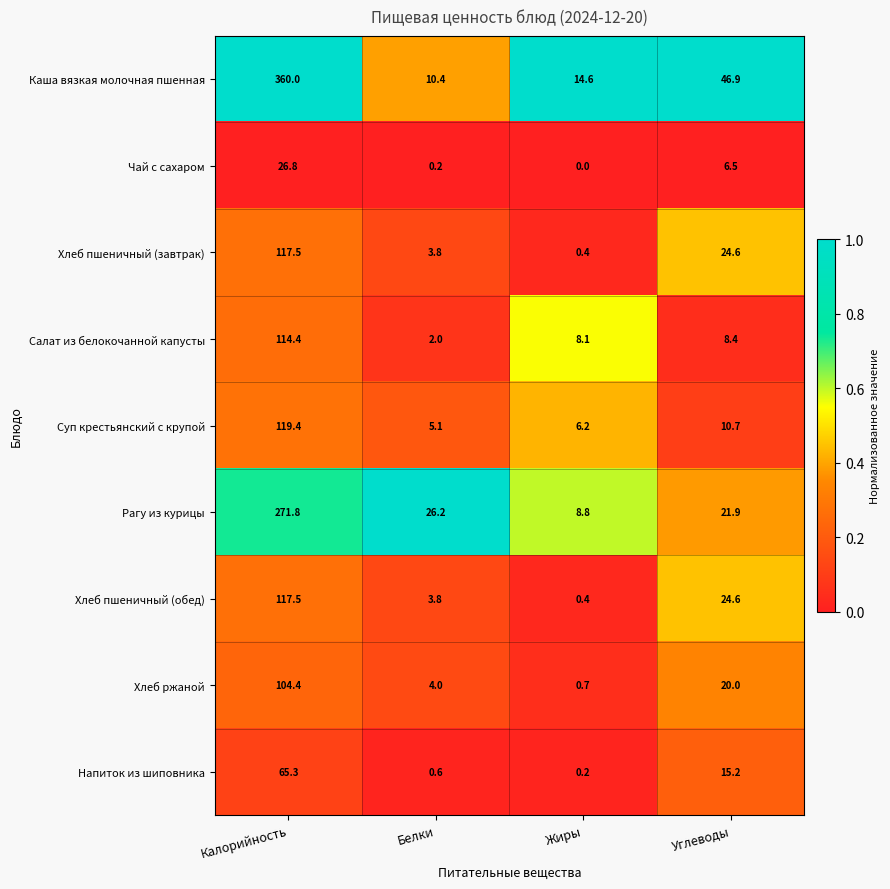

What is the difference between the Хлеб ржаной values at Углеводы and Жиры?

19.3